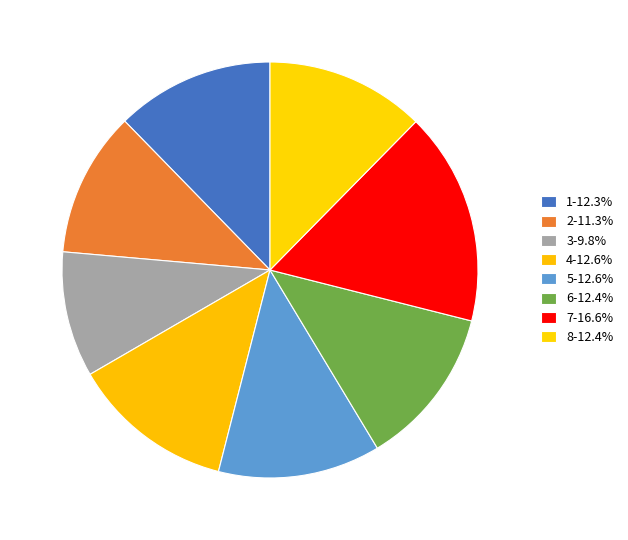

How many slices are in this pie chart?

8